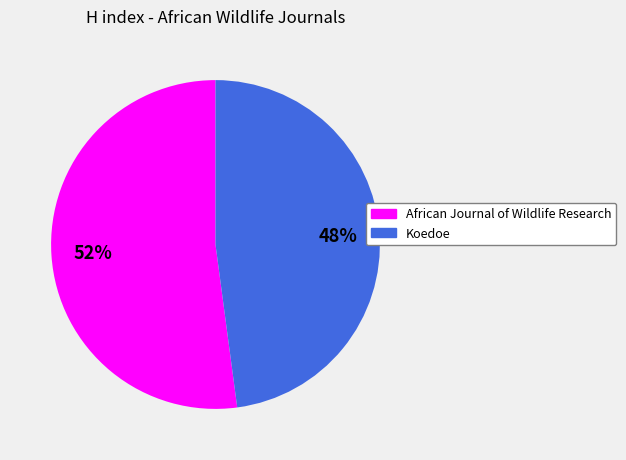

True or false: Koedoe accounts for 48% of the total.

True